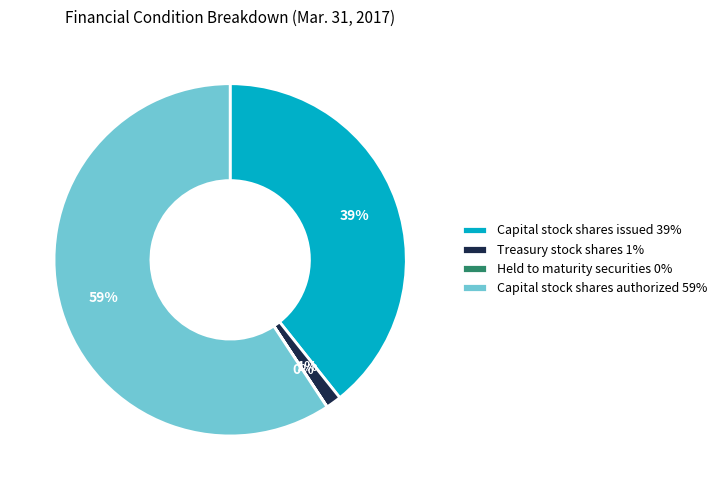

To the nearest percent, what portion does Treasury stock shares represent?

1%